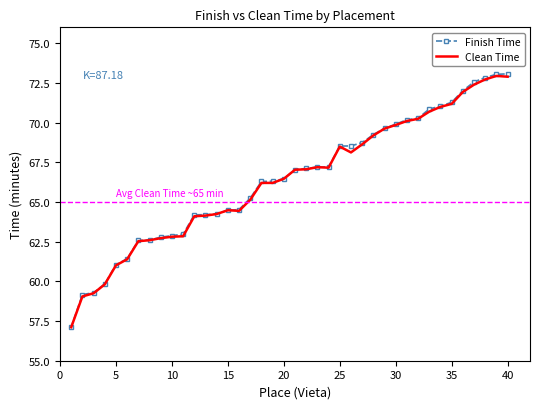

Which series has the largest range (max minus min)?

Finish Time